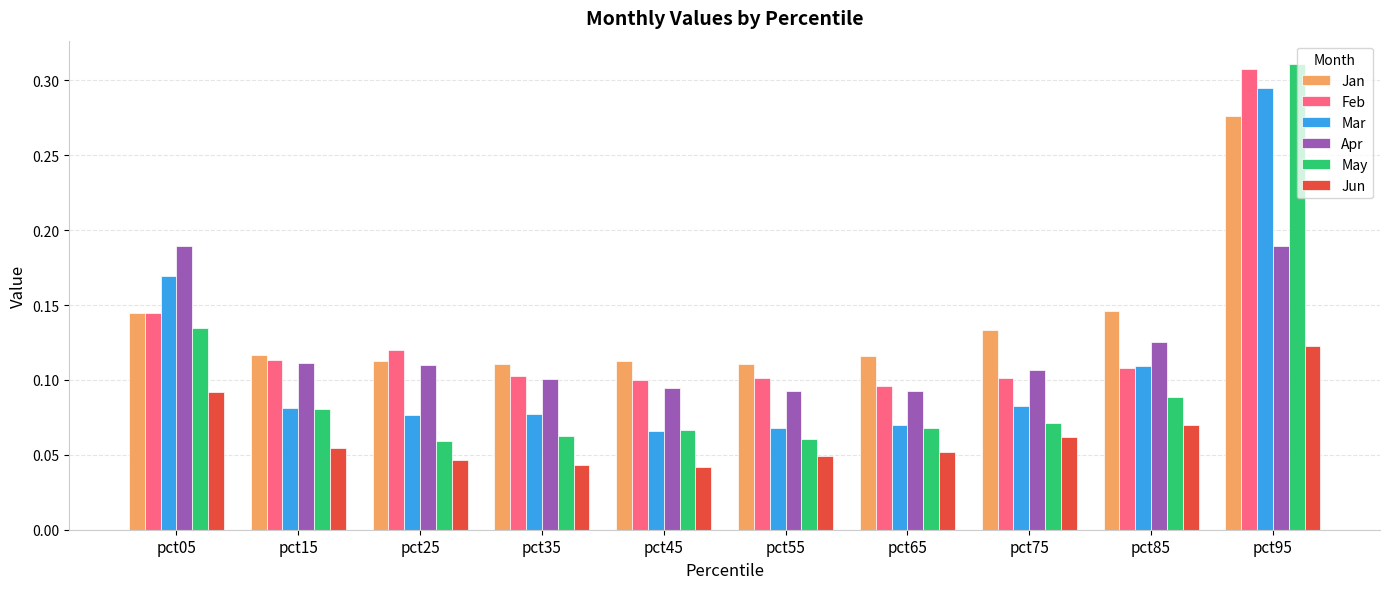

Count the number of categories in the chart.

10